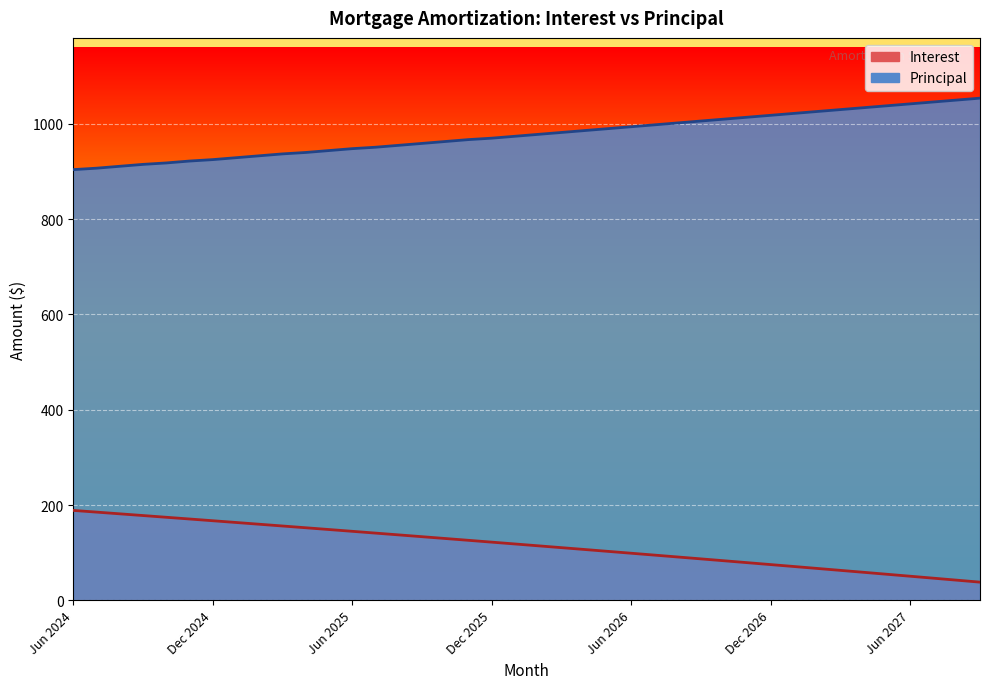

Between Aug 2026 and Sep 2027, which is larger?

Aug 2026